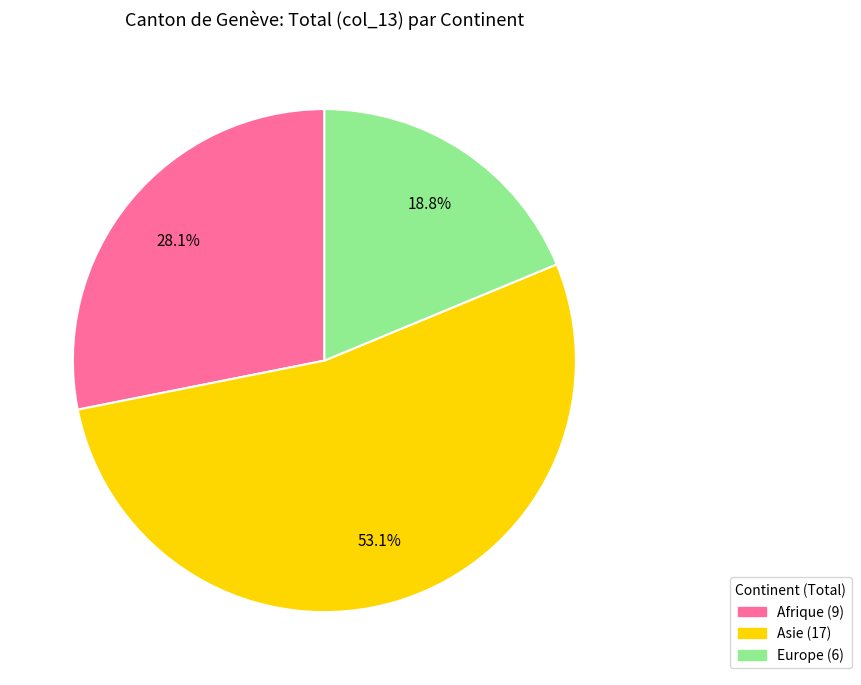

Does any single category account for the majority?

Yes